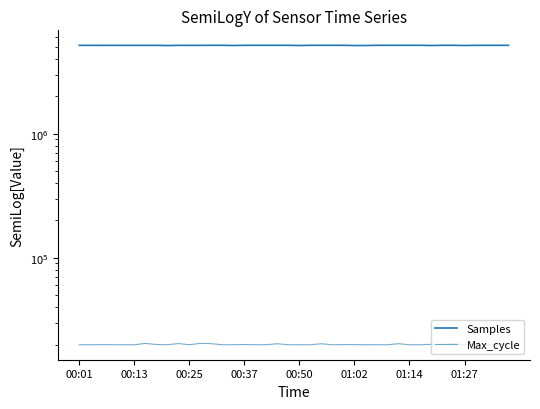

True or false: Max_cycle has a value of 7748 at 38.

False